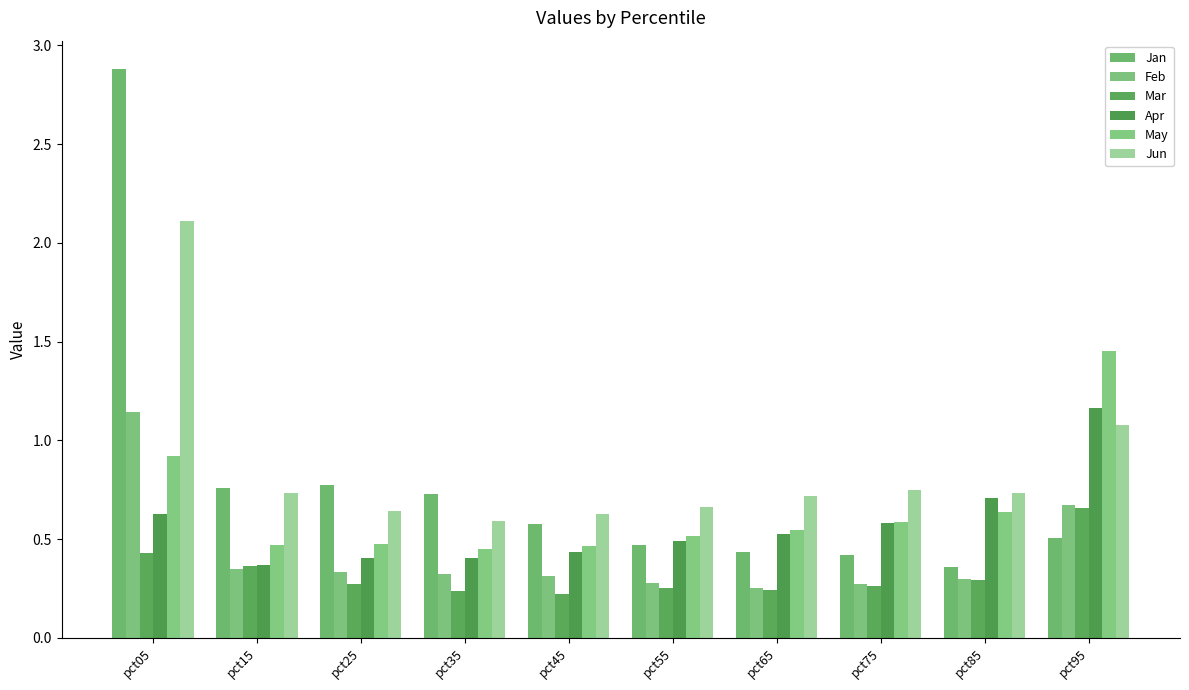

What is the smallest value displayed?

0.2